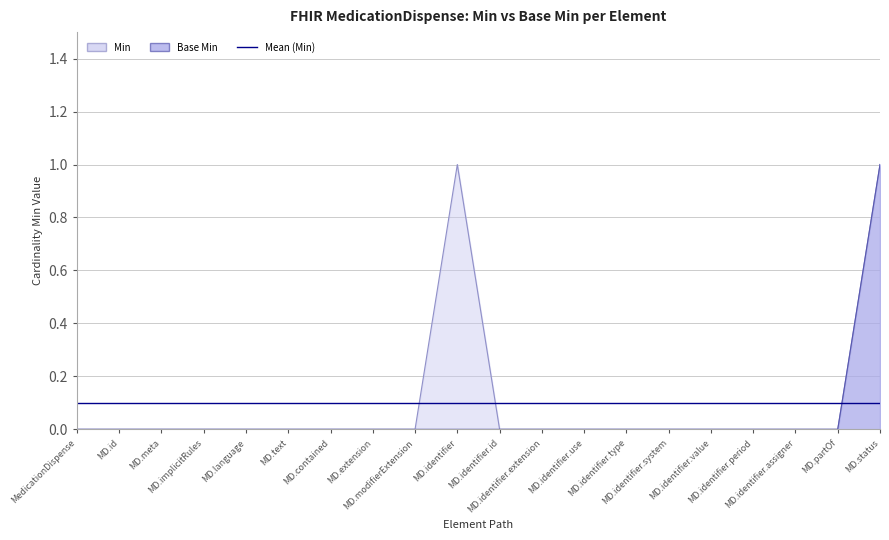

Between MD.status and MD.implicitRules, which is larger?

MD.status